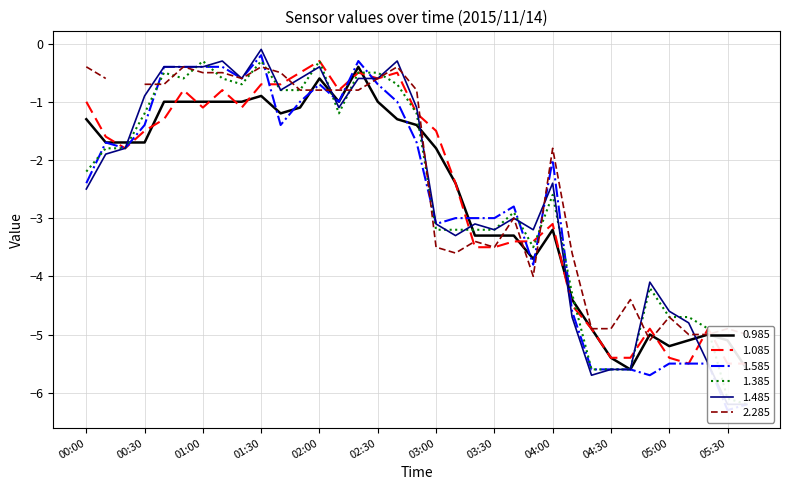

What position from the left is 02:20?

15